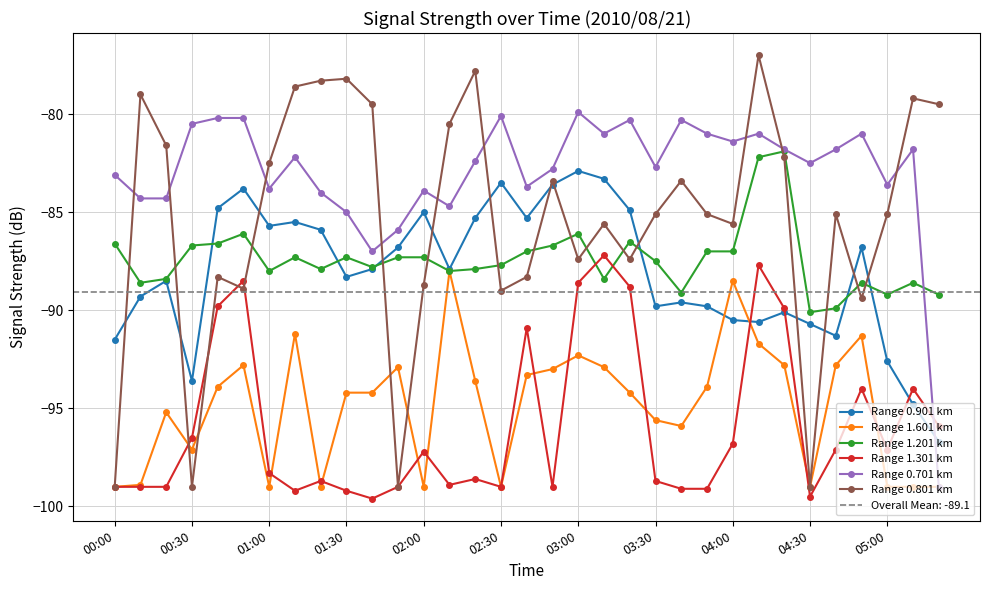

At which category is the sum across all series the highest?

25